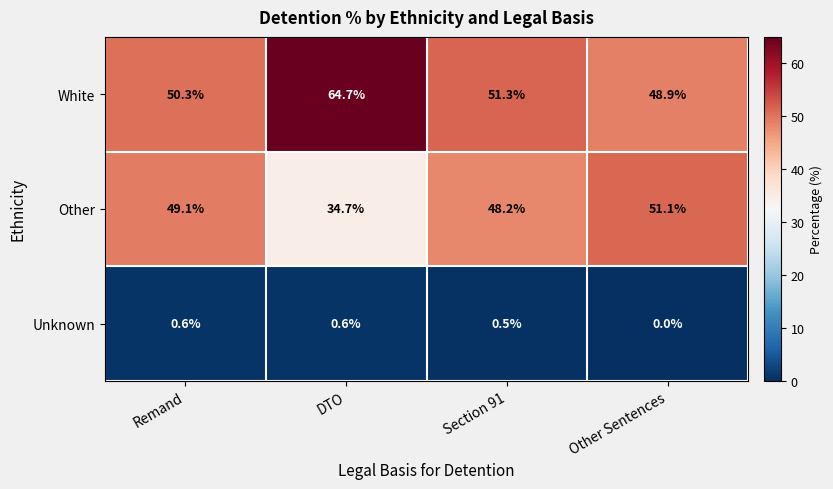

Read the Unknown value at Section 91.

0.5